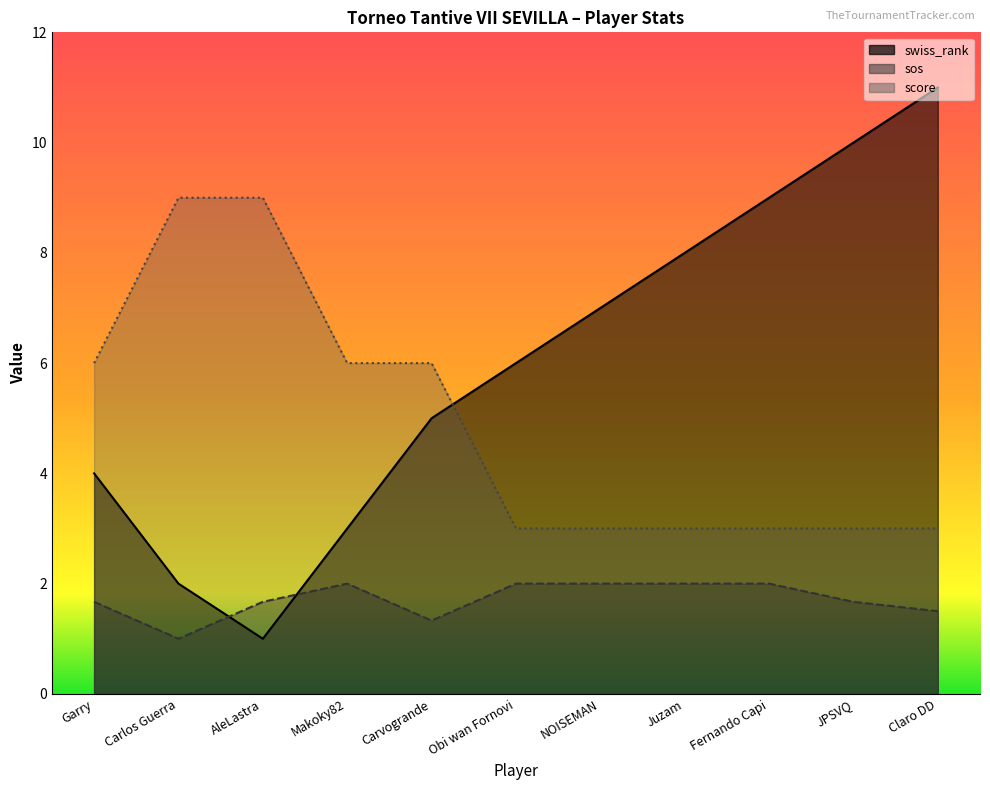

Is it true that sos equals 0.8 at AleLastra?

False